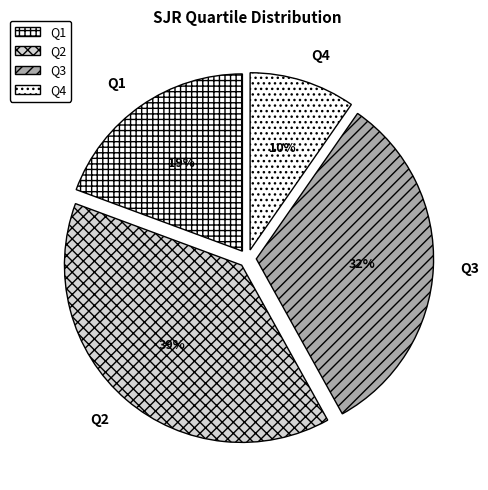

Which category has the biggest portion of the pie?

Q2